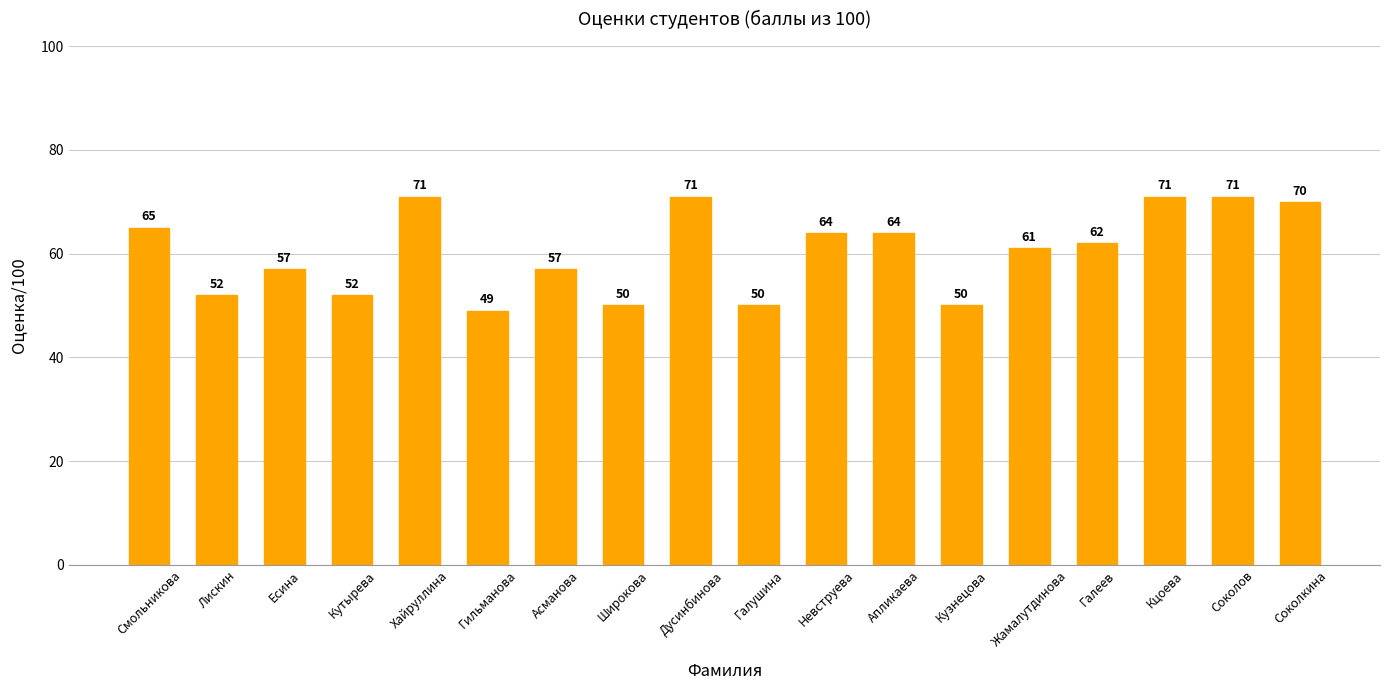

Reading left to right, list all the values displayed in this chart.

65	52	57	52	71	49	57	50	71	50	64	64	50	61	62	71	71	70